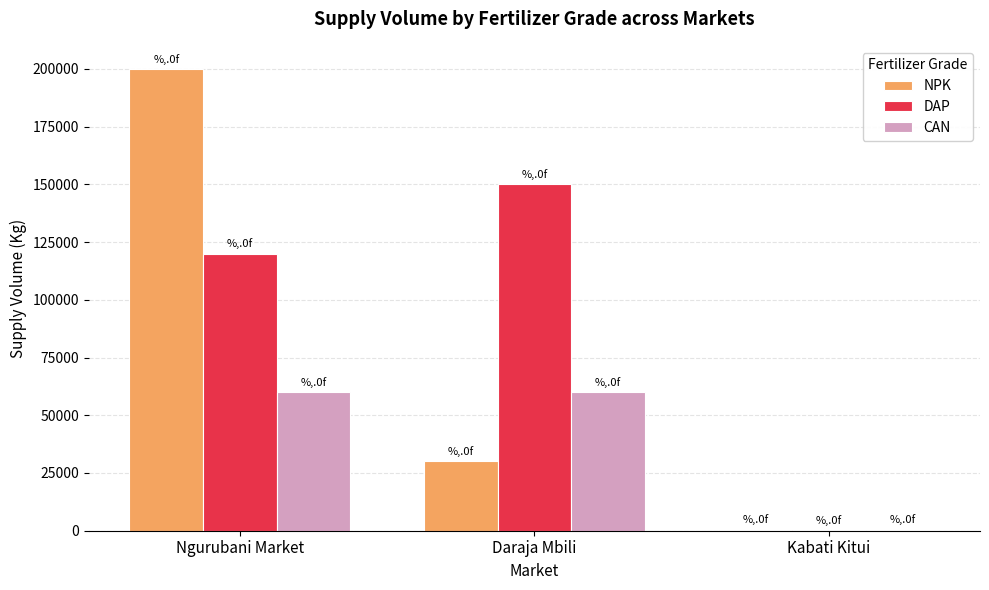

What is the sum of all NPK values?

230500